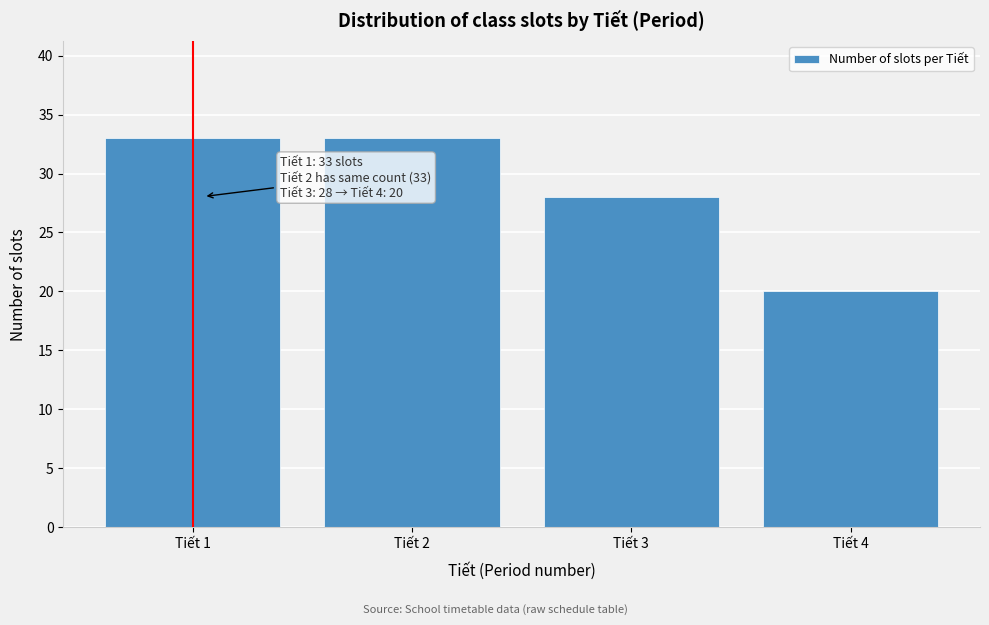

Reading left to right, extract all data points from this chart.

33	33	28	20